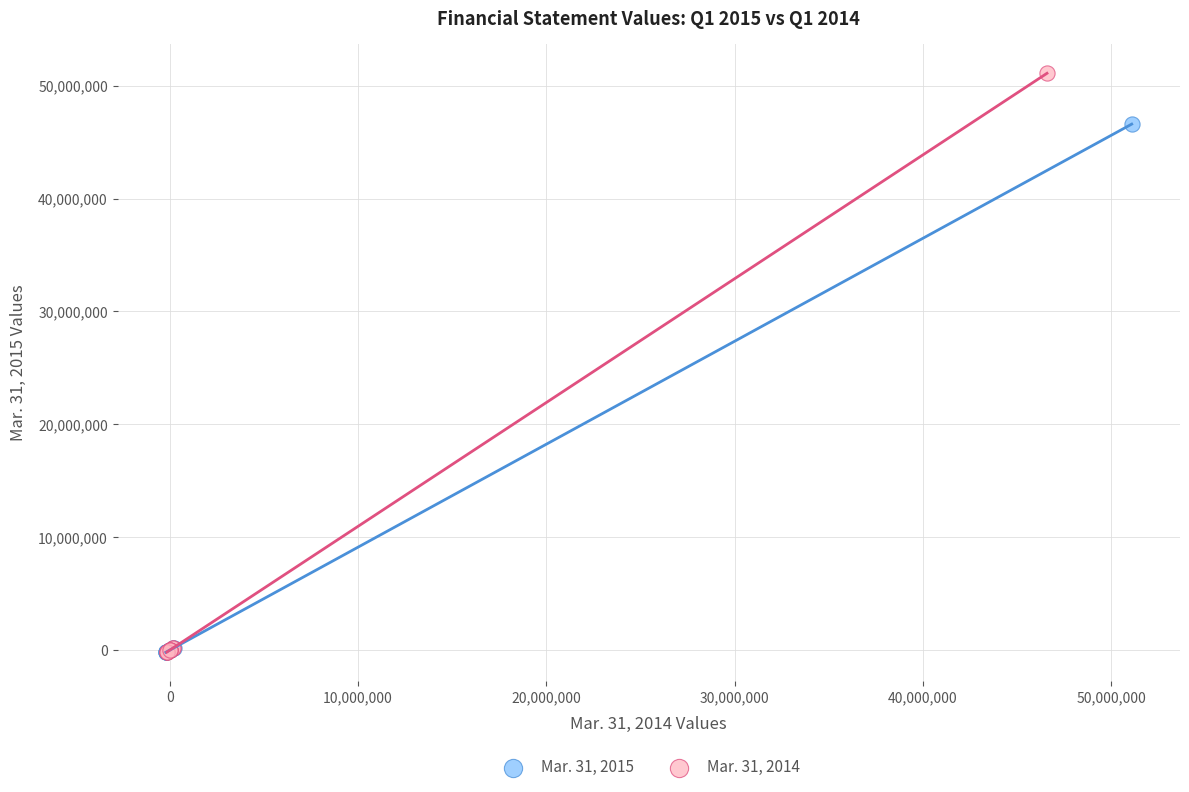

Which series has the widest spread of Y values?

Mar. 31, 2014